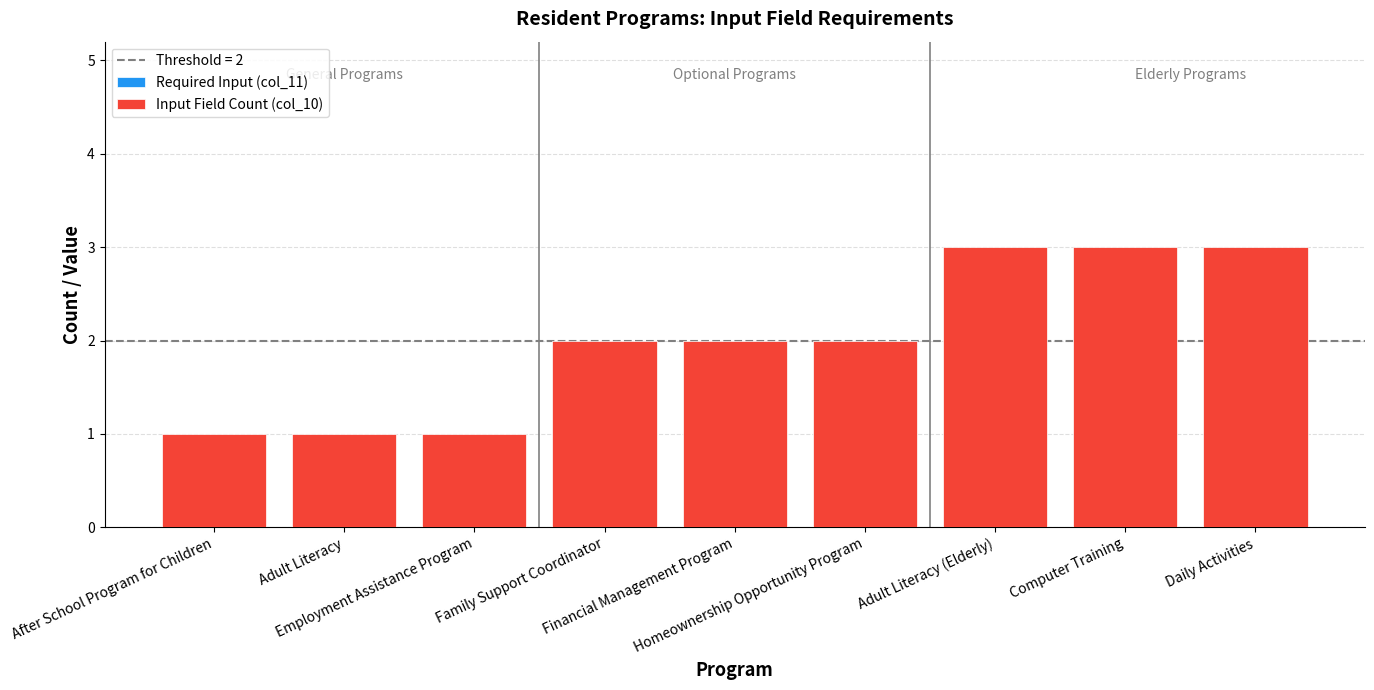

What is the sum of all values?

18